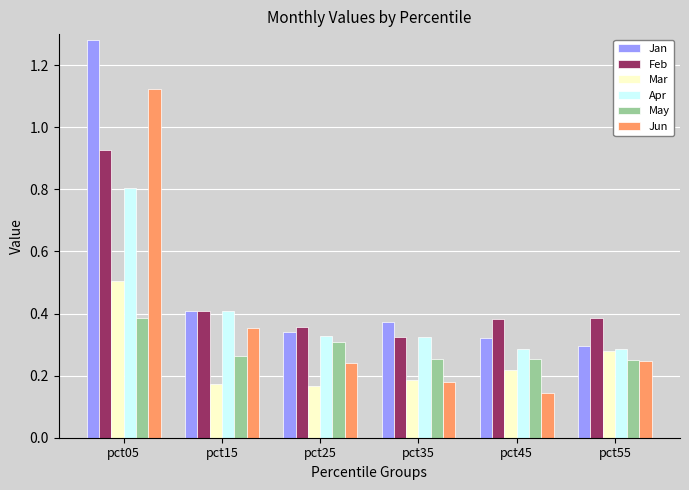

True or false: Apr has a value of 0.5 at pct05.

False